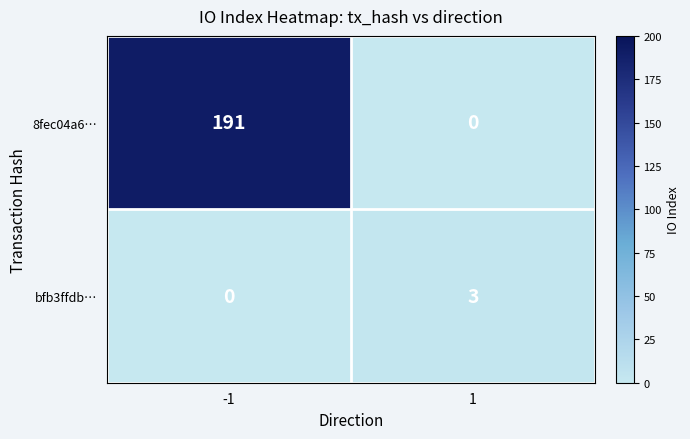

What is the difference between the maximum and minimum values in the bfb3ffdb… series?

3